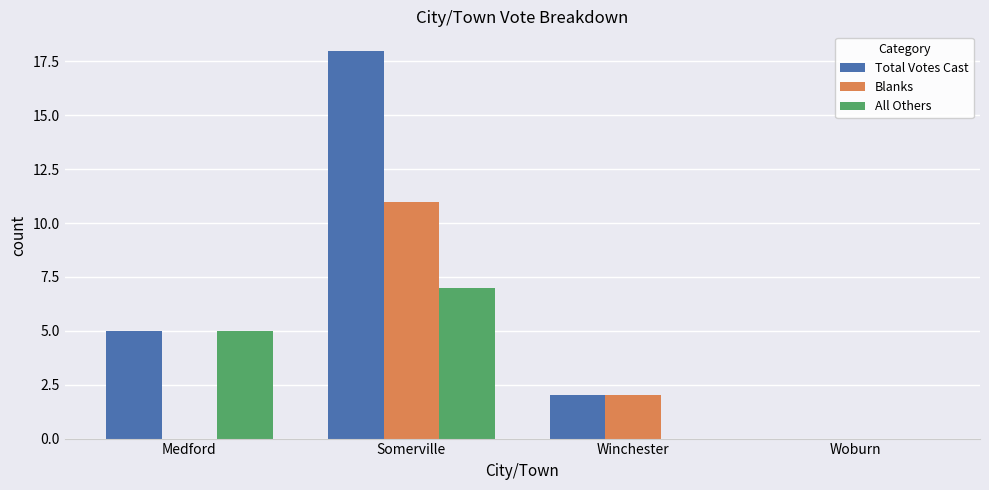

How many categories are shown in the chart?

4